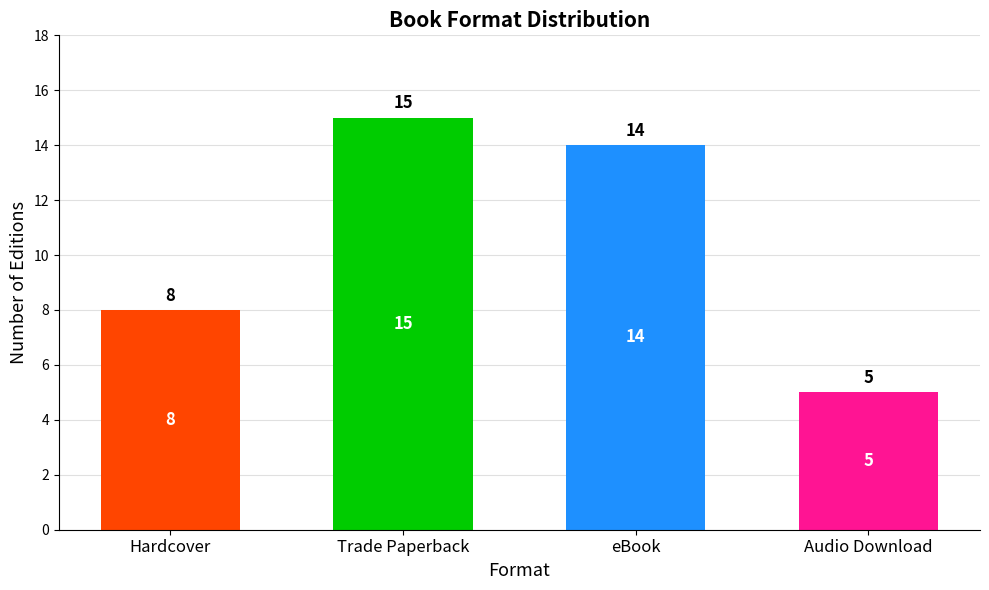

What value does the data have at eBook, to the nearest 5?

15